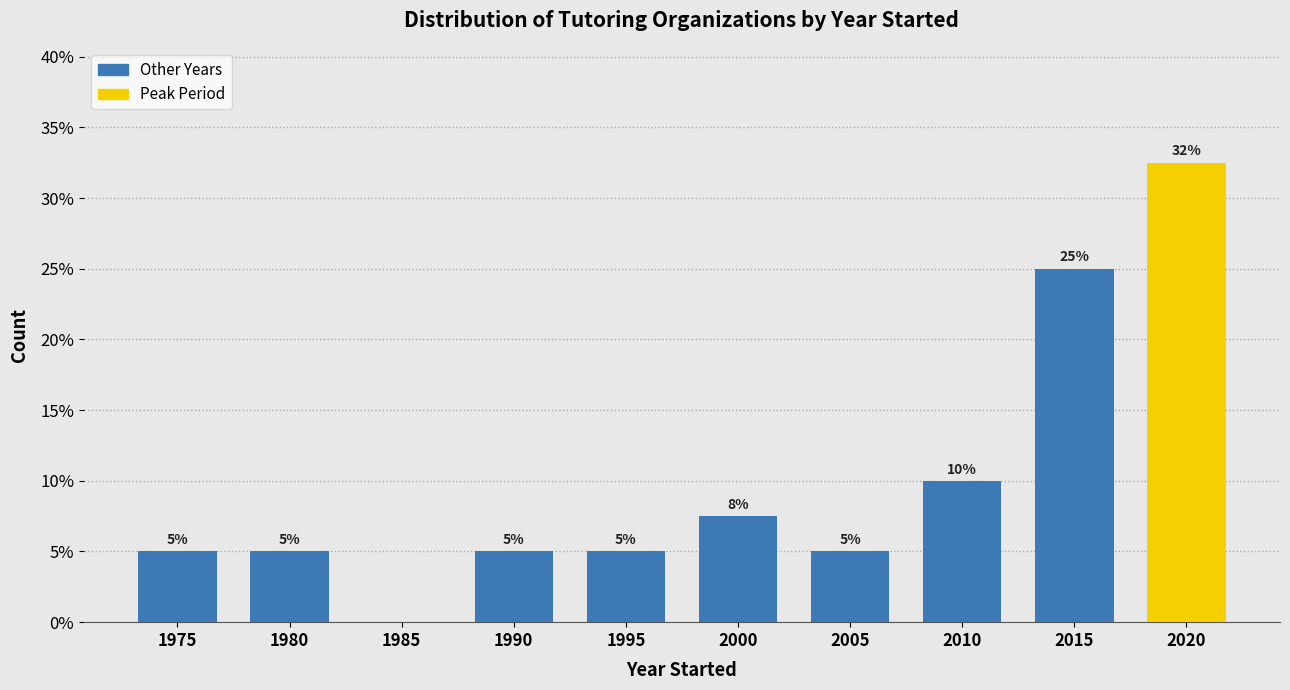

Approximately how many times larger is the value at 2020 compared to 2015?

1.3